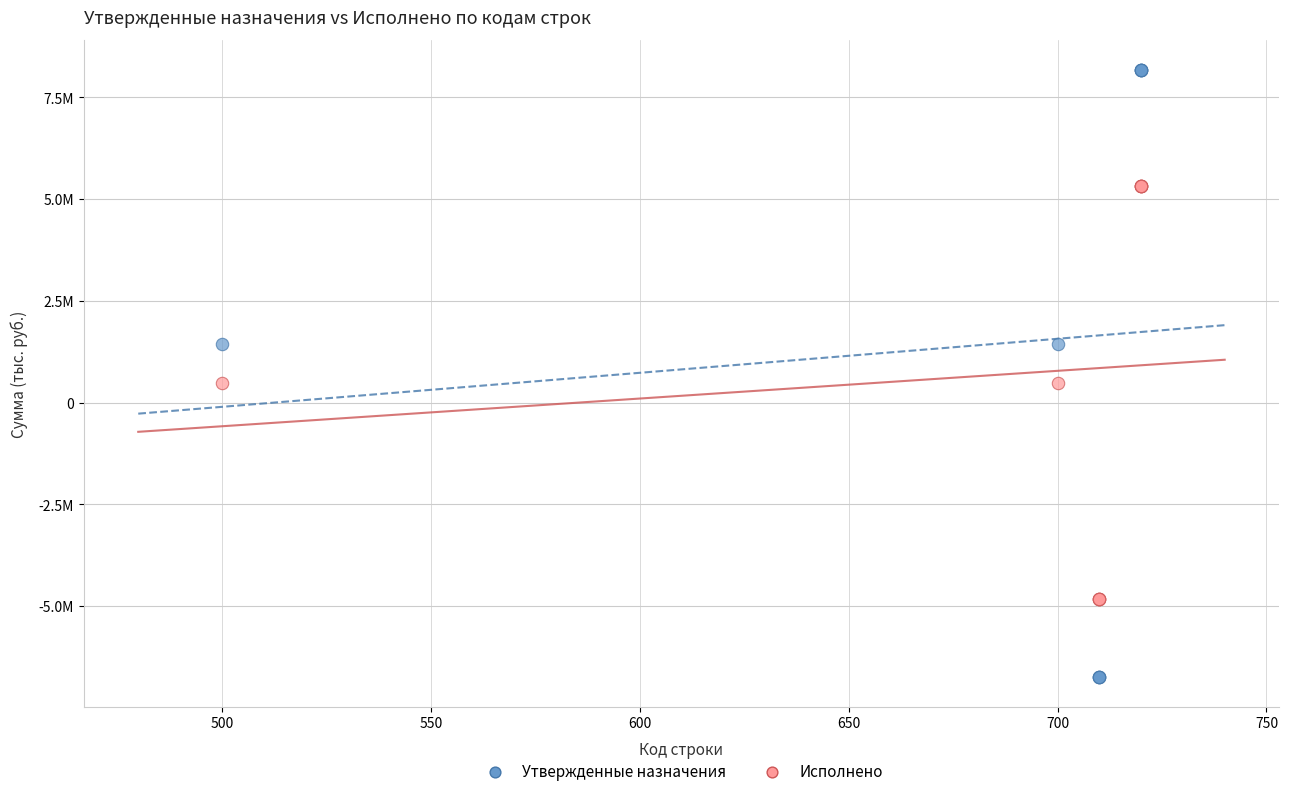

What are all the series names shown in the legend?

Утвержденные назначения, Исполнено